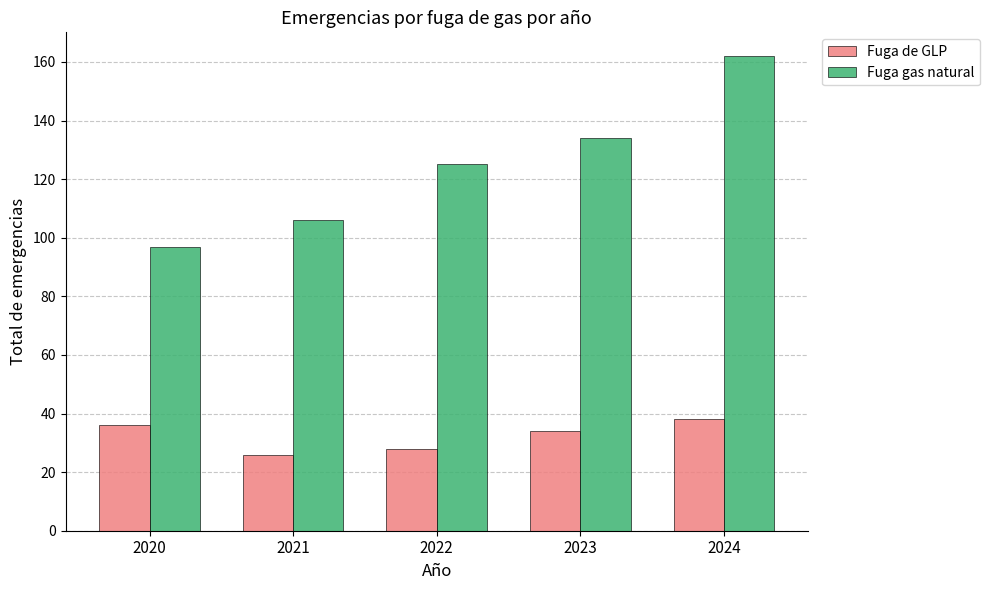

What is the difference between the maximum and second lowest values in the Fuga de GLP series?

10